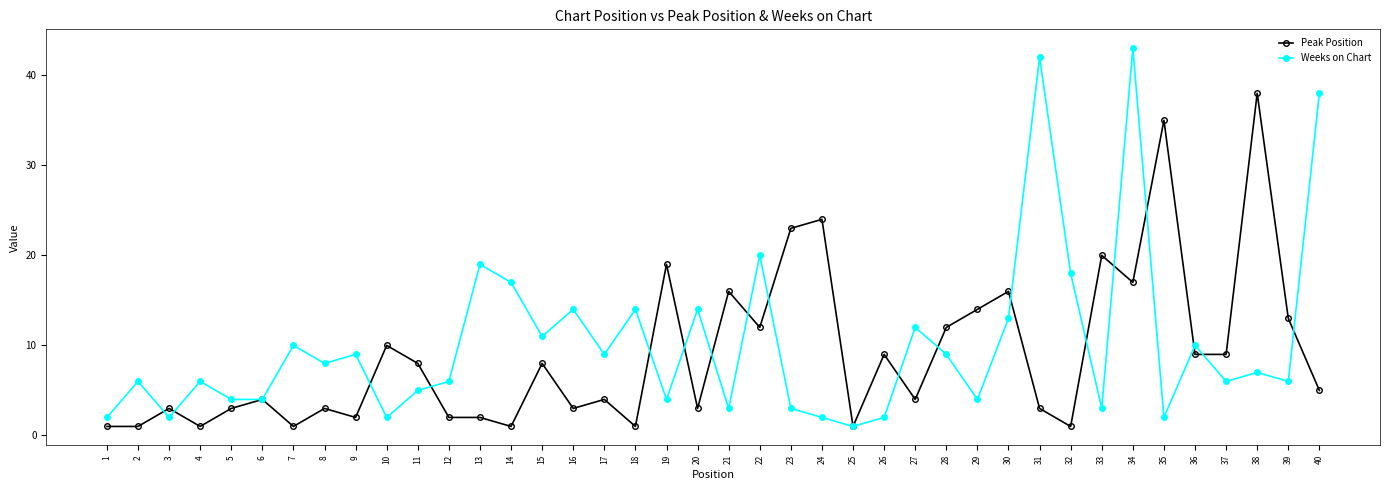

What is the difference between the Peak Position values at 5 and 30?

13